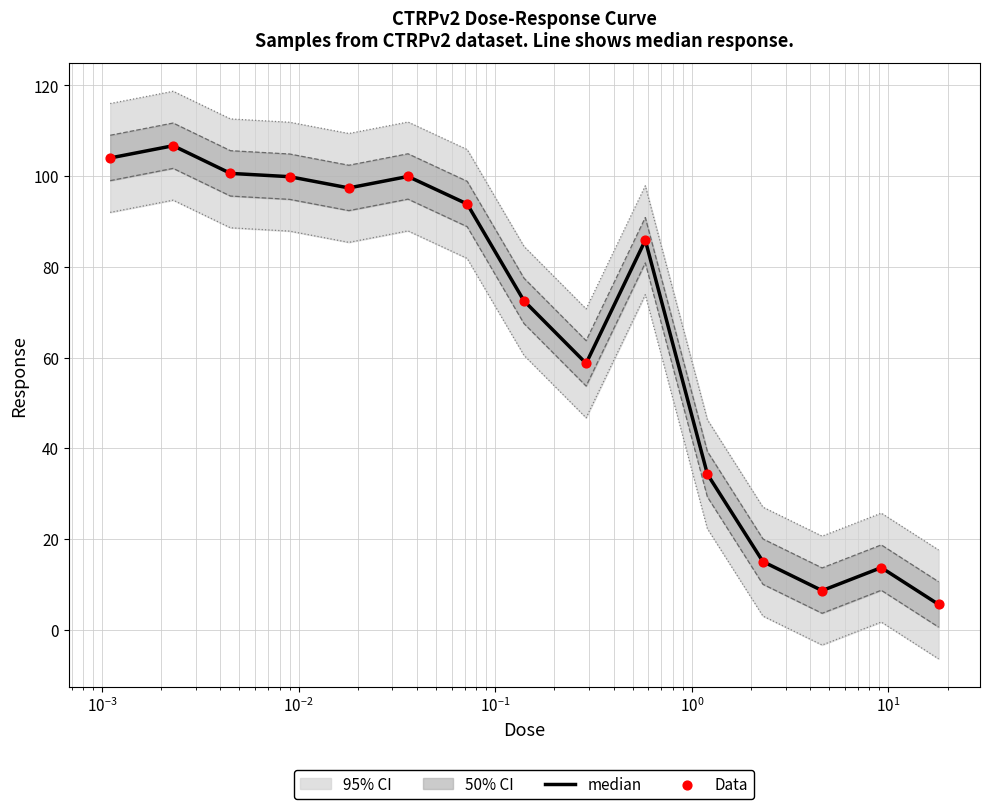

Is the value of median at 13 greater than the value of Data at $\mathdefault{10^{-2}}$?

No